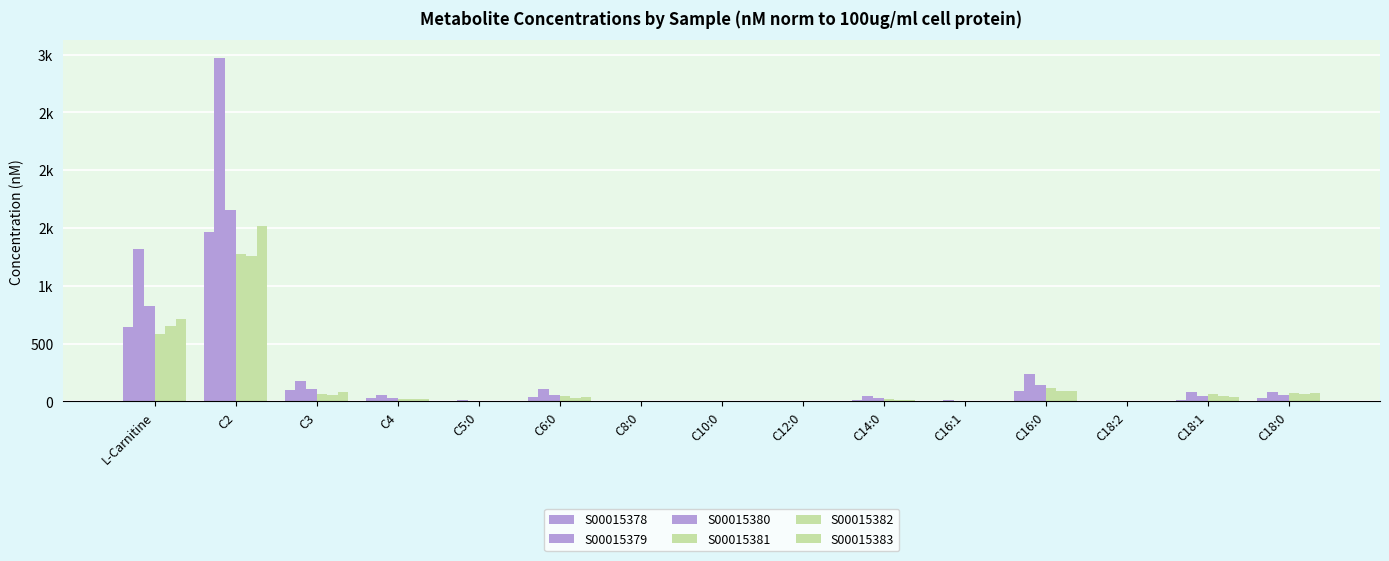

Which has a higher value, C3 or C2?

C2